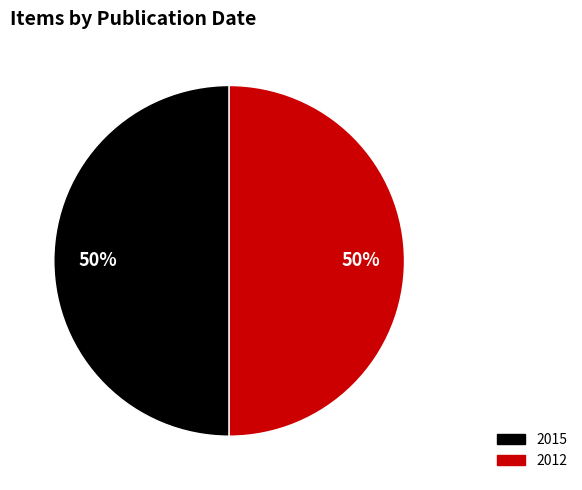

To the nearest percent, what is the average slice percentage?

50%